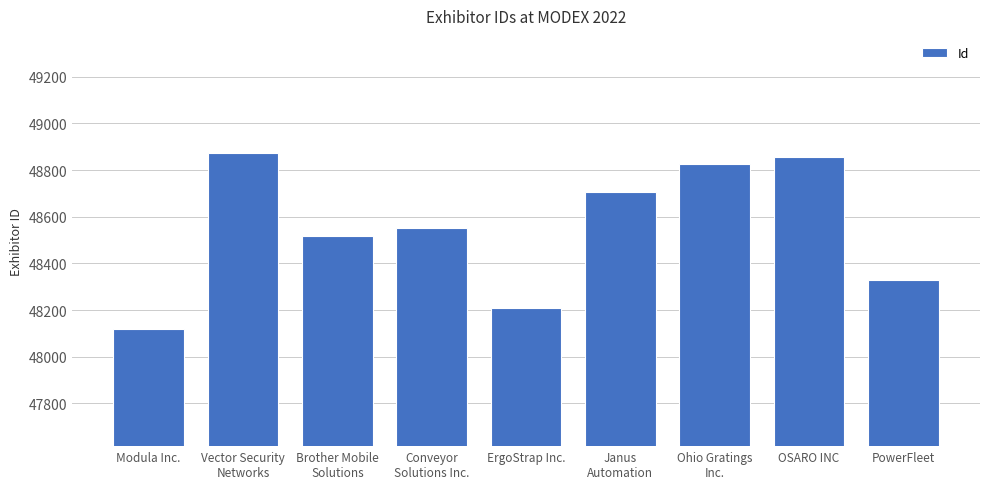

How many values are below 48550?

4